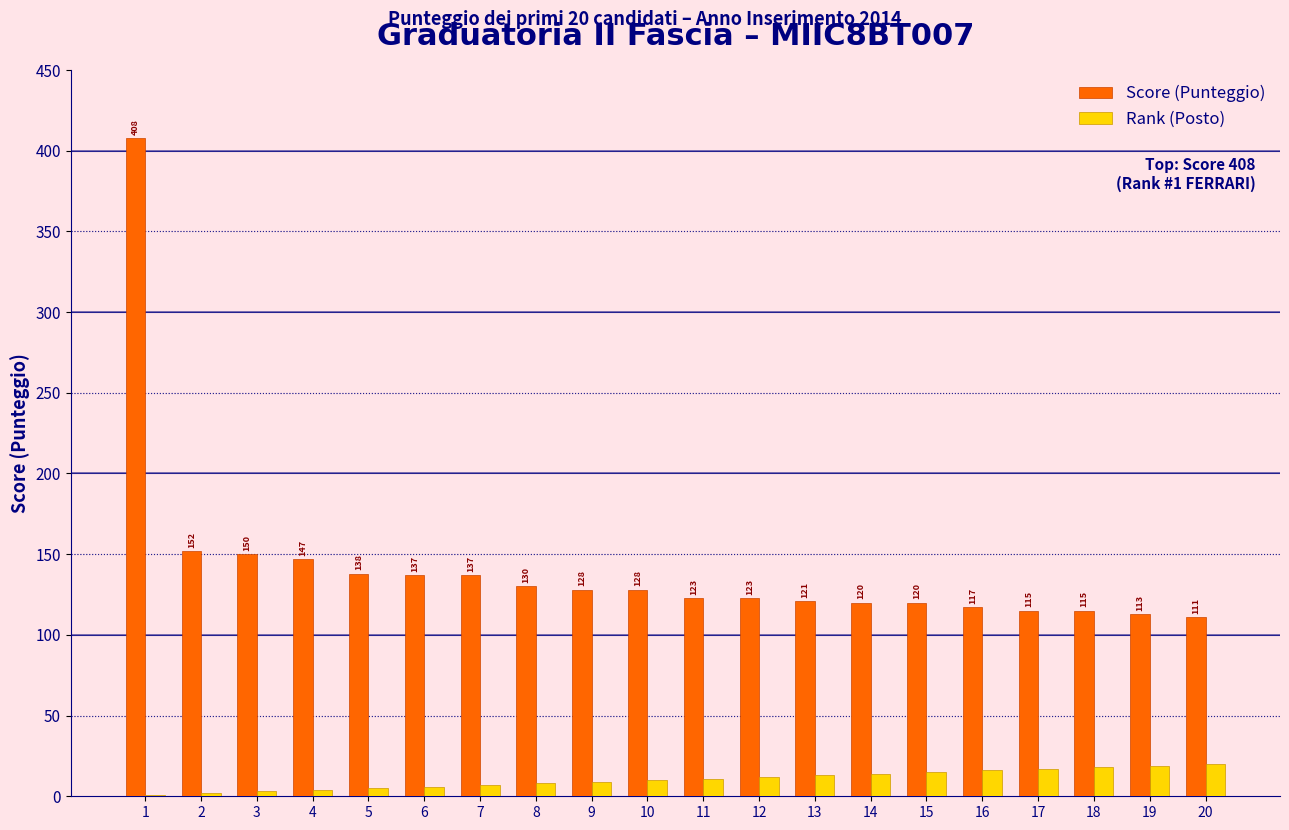

Is it true that Score (Punteggio) equals 540 at 1?

False